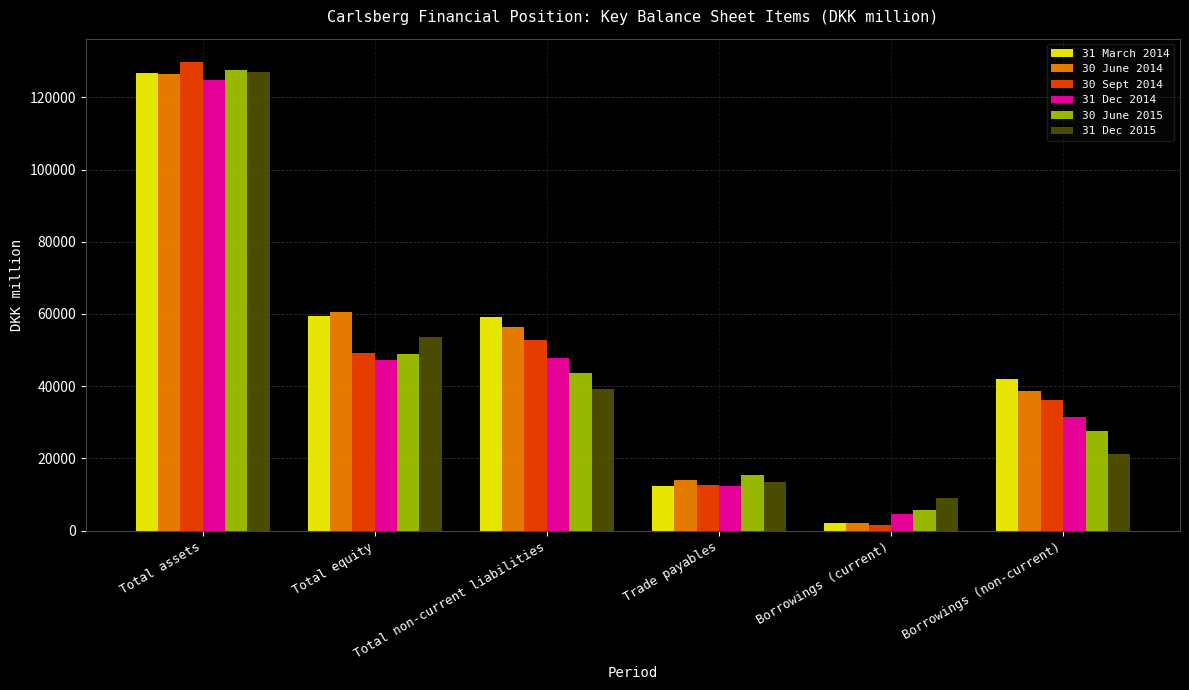

How many data points in 30 June 2014 are less than 56295?

3